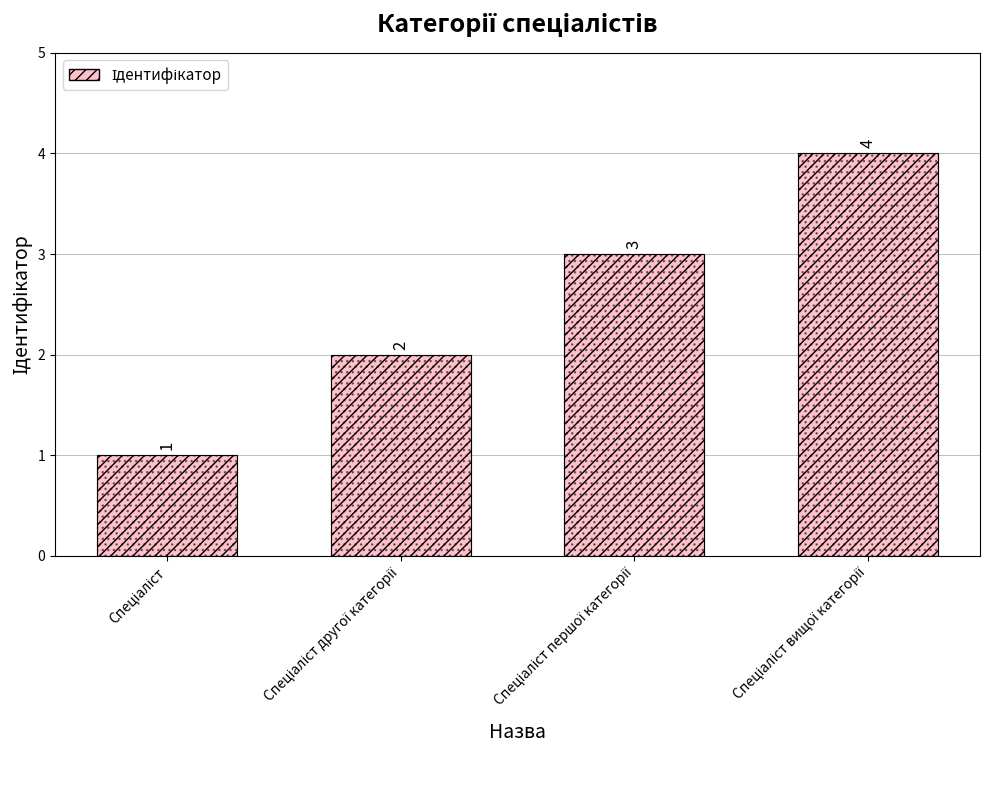

Rank the categories by value from lowest to highest.

Спеціаліст, Спеціаліст другої категорії, Спеціаліст першої категорії, Спеціаліст вищої категорії